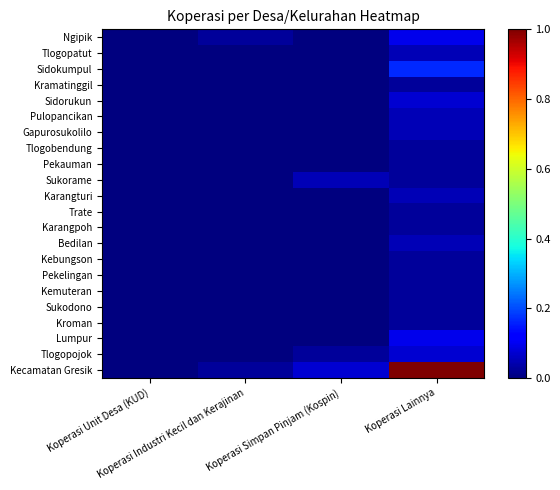

Reading right to left, what are all the values shown in this chart?

Ngipik: Koperasi Lainnya=0.1	Koperasi Simpan Pinjam (Kospin)=0.0	Koperasi Industri Kecil dan Kerajinan=0.0	Koperasi Unit Desa (KUD)=0.0
Tlogopatut: Koperasi Lainnya=0.0	Koperasi Simpan Pinjam (Kospin)=0.0	Koperasi Industri Kecil dan Kerajinan=0.0	Koperasi Unit Desa (KUD)=0.0
Sidokumpul: Koperasi Lainnya=0.2	Koperasi Simpan Pinjam (Kospin)=0.0	Koperasi Industri Kecil dan Kerajinan=0.0	Koperasi Unit Desa (KUD)=0.0
Kramatinggil: Koperasi Lainnya=0.0	Koperasi Simpan Pinjam (Kospin)=0.0	Koperasi Industri Kecil dan Kerajinan=0.0	Koperasi Unit Desa (KUD)=0.0
Sidorukun: Koperasi Lainnya=0.1	Koperasi Simpan Pinjam (Kospin)=0.0	Koperasi Industri Kecil dan Kerajinan=0.0	Koperasi Unit Desa (KUD)=0.0
Pulopancikan: Koperasi Lainnya=0.0	Koperasi Simpan Pinjam (Kospin)=0.0	Koperasi Industri Kecil dan Kerajinan=0.0	Koperasi Unit Desa (KUD)=0.0
Gapurosukolilo: Koperasi Lainnya=0.0	Koperasi Simpan Pinjam (Kospin)=0.0	Koperasi Industri Kecil dan Kerajinan=0.0	Koperasi Unit Desa (KUD)=0.0
Tlogobendung: Koperasi Lainnya=0.0	Koperasi Simpan Pinjam (Kospin)=0.0	Koperasi Industri Kecil dan Kerajinan=0.0	Koperasi Unit Desa (KUD)=0.0
Pekauman: Koperasi Lainnya=0.0	Koperasi Simpan Pinjam (Kospin)=0.0	Koperasi Industri Kecil dan Kerajinan=0.0	Koperasi Unit Desa (KUD)=0.0
Sukorame: Koperasi Lainnya=0.0	Koperasi Simpan Pinjam (Kospin)=0.0	Koperasi Industri Kecil dan Kerajinan=0.0	Koperasi Unit Desa (KUD)=0.0
Karangturi: Koperasi Lainnya=0.0	Koperasi Simpan Pinjam (Kospin)=0.0	Koperasi Industri Kecil dan Kerajinan=0.0	Koperasi Unit Desa (KUD)=0.0
Trate: Koperasi Lainnya=0.0	Koperasi Simpan Pinjam (Kospin)=0.0	Koperasi Industri Kecil dan Kerajinan=0.0	Koperasi Unit Desa (KUD)=0.0
Karangpoh: Koperasi Lainnya=0.0	Koperasi Simpan Pinjam (Kospin)=0.0	Koperasi Industri Kecil dan Kerajinan=0.0	Koperasi Unit Desa (KUD)=0.0
Bedilan: Koperasi Lainnya=0.0	Koperasi Simpan Pinjam (Kospin)=0.0	Koperasi Industri Kecil dan Kerajinan=0.0	Koperasi Unit Desa (KUD)=0.0
Kebungson: Koperasi Lainnya=0.0	Koperasi Simpan Pinjam (Kospin)=0.0	Koperasi Industri Kecil dan Kerajinan=0.0	Koperasi Unit Desa (KUD)=0.0
Pekelingan: Koperasi Lainnya=0.0	Koperasi Simpan Pinjam (Kospin)=0.0	Koperasi Industri Kecil dan Kerajinan=0.0	Koperasi Unit Desa (KUD)=0.0
Kemuteran: Koperasi Lainnya=0.0	Koperasi Simpan Pinjam (Kospin)=0.0	Koperasi Industri Kecil dan Kerajinan=0.0	Koperasi Unit Desa (KUD)=0.0
Sukodono: Koperasi Lainnya=0.0	Koperasi Simpan Pinjam (Kospin)=0.0	Koperasi Industri Kecil dan Kerajinan=0.0	Koperasi Unit Desa (KUD)=0.0
Kroman: Koperasi Lainnya=0.0	Koperasi Simpan Pinjam (Kospin)=0.0	Koperasi Industri Kecil dan Kerajinan=0.0	Koperasi Unit Desa (KUD)=0.0
Lumpur: Koperasi Lainnya=0.1	Koperasi Simpan Pinjam (Kospin)=0.0	Koperasi Industri Kecil dan Kerajinan=0.0	Koperasi Unit Desa (KUD)=0.0
Tlogopojok: Koperasi Lainnya=0.1	Koperasi Simpan Pinjam (Kospin)=0.0	Koperasi Industri Kecil dan Kerajinan=0.0	Koperasi Unit Desa (KUD)=0.0
Kecamatan Gresik: Koperasi Lainnya=1.0	Koperasi Simpan Pinjam (Kospin)=0.1	Koperasi Industri Kecil dan Kerajinan=0.0	Koperasi Unit Desa (KUD)=0.0